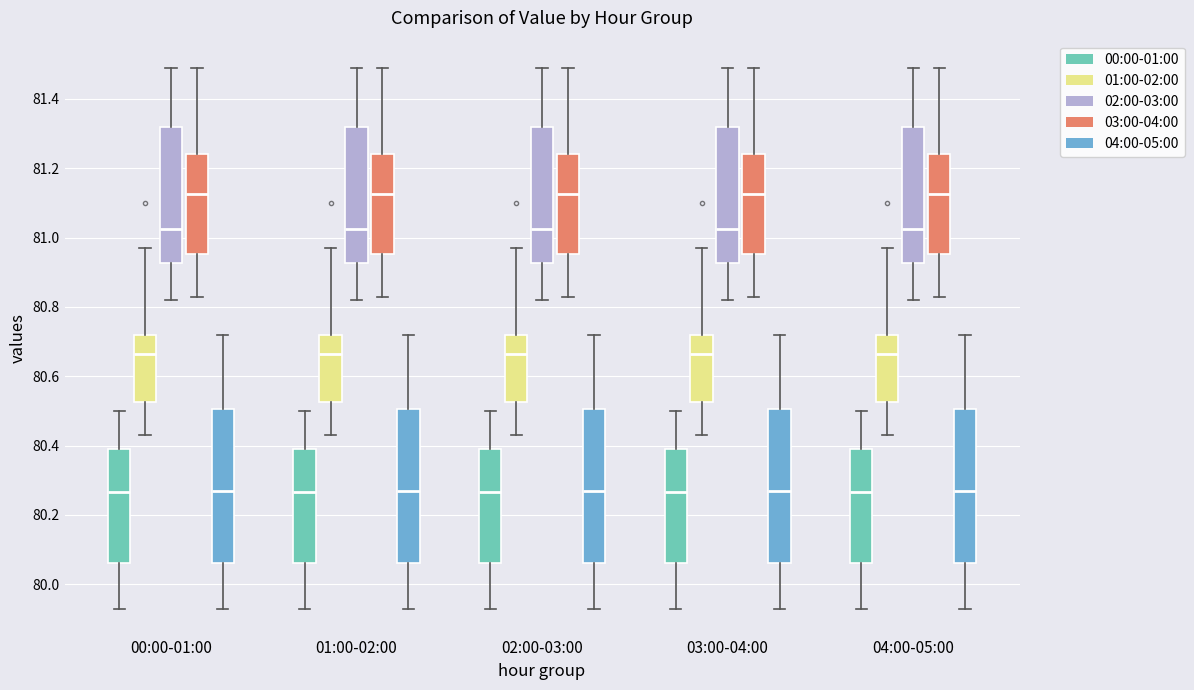

Where is the upper edge of the box for 02:00-03:00 (03:00-04:00) on the y-axis? The values are not printed on the chart, so give them approximately, as read against the axis.

81.24